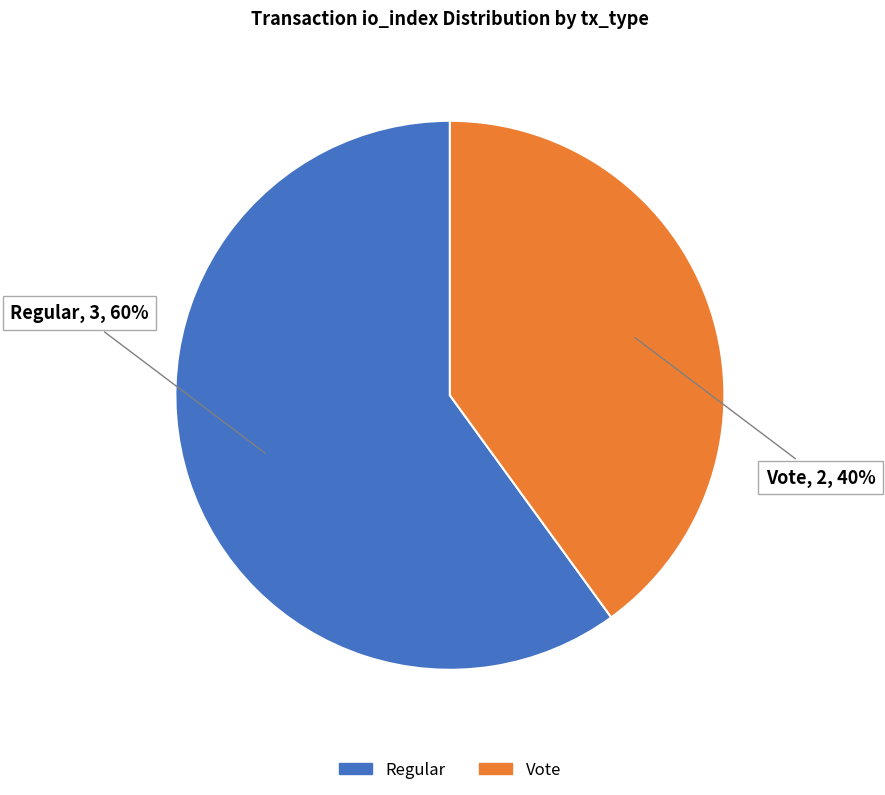

Which has a higher value, Vote or Regular?

Regular